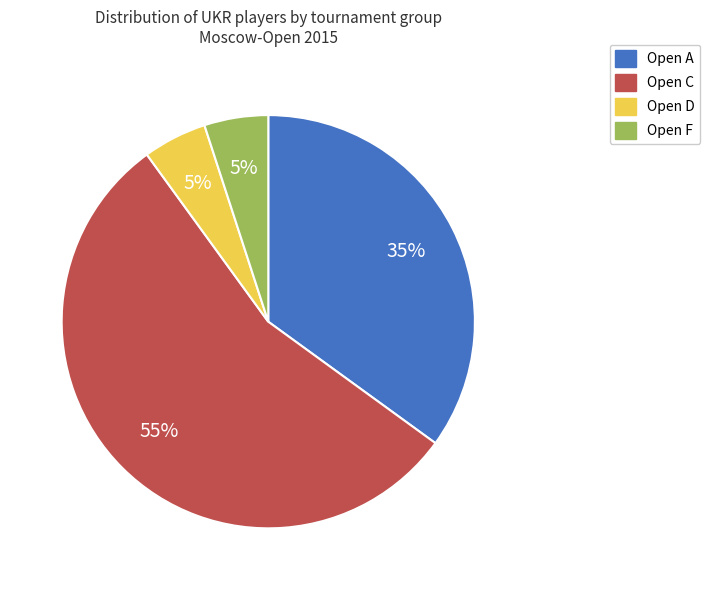

Is the sum of Open D and Open A greater than half?

No